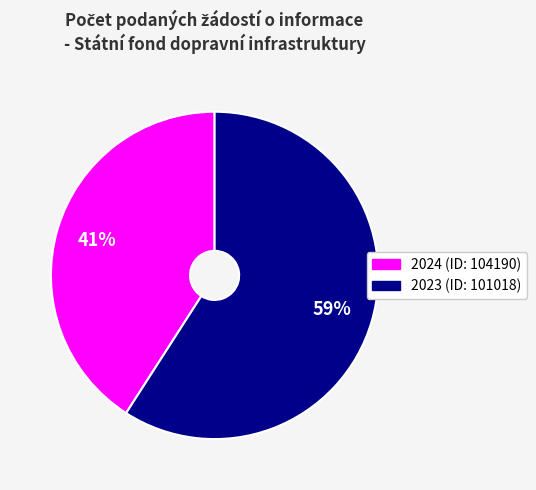

To the nearest percent, what is the difference between the largest and smallest slice percentages?

18%